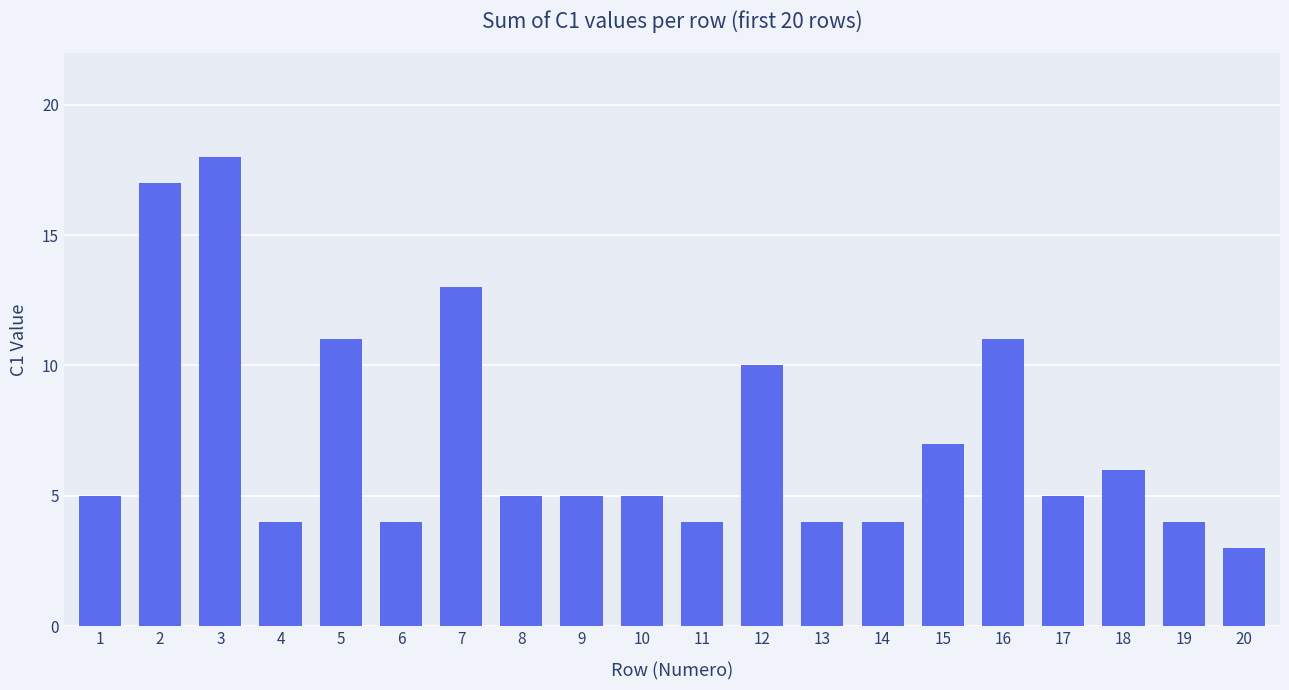

Reading left to right, transcribe all the data shown in this chart.

5	17	18	4	11	4	13	5	5	5	4	10	4	4	7	11	5	6	4	3